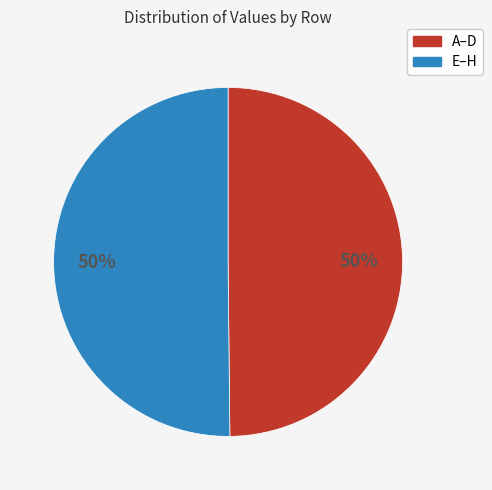

To the nearest percent, what is the average slice percentage?

50%